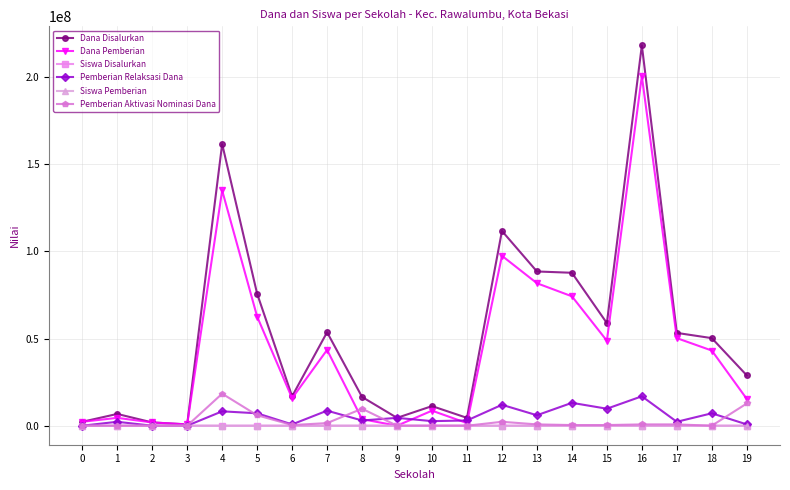

At which category is the sum across all series the highest?

16